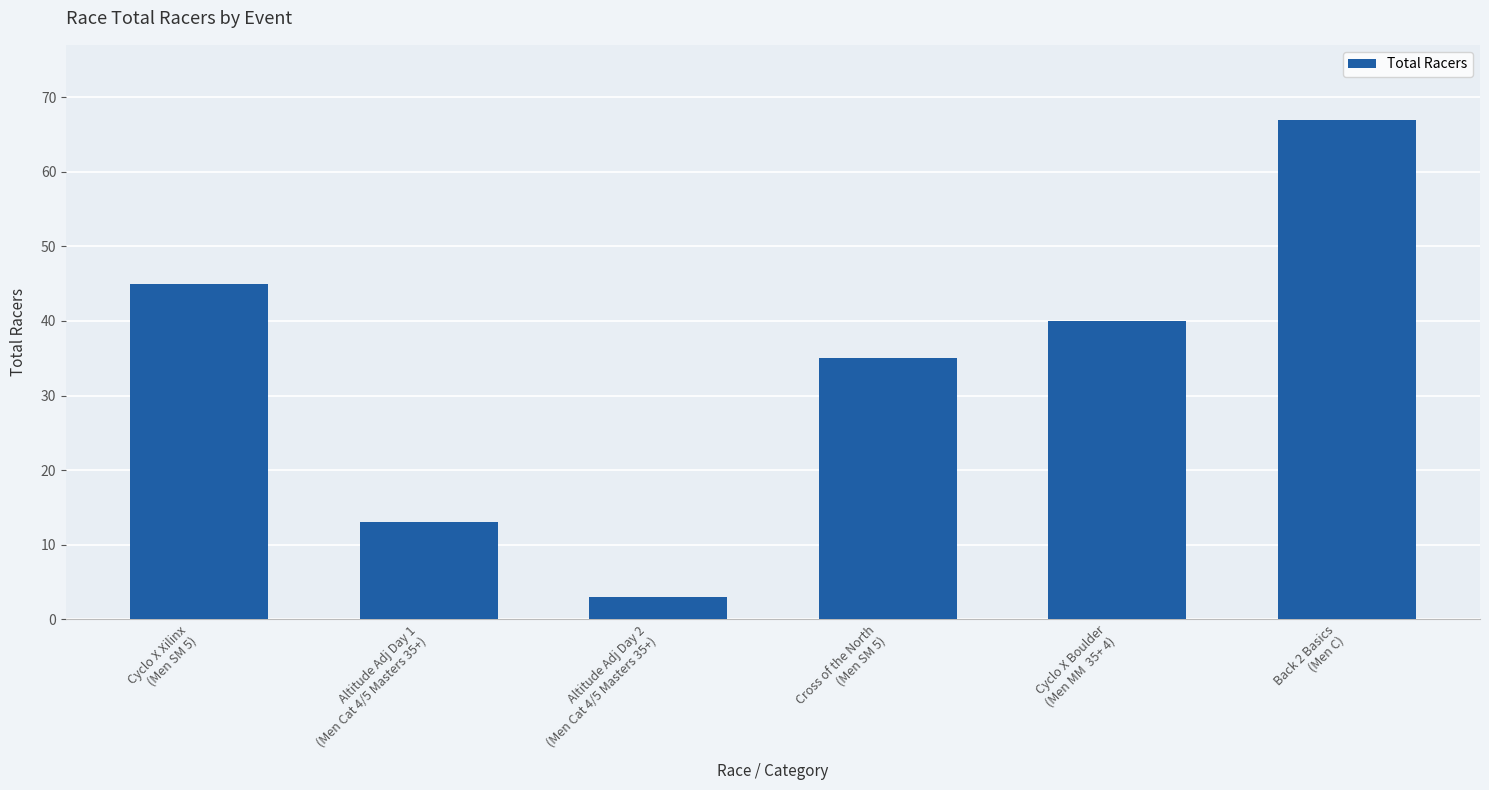

Rank the categories by value from highest to lowest.

Back 2 Basics
(Men C), Cyclo X Xilinx
(Men SM 5), Cyclo X Boulder
(Men MM  35+ 4), Cross of the North
(Men SM 5), Altitude Adj Day 1
(Men Cat 4/5 Masters 35+), Altitude Adj Day 2
(Men Cat 4/5 Masters 35+)